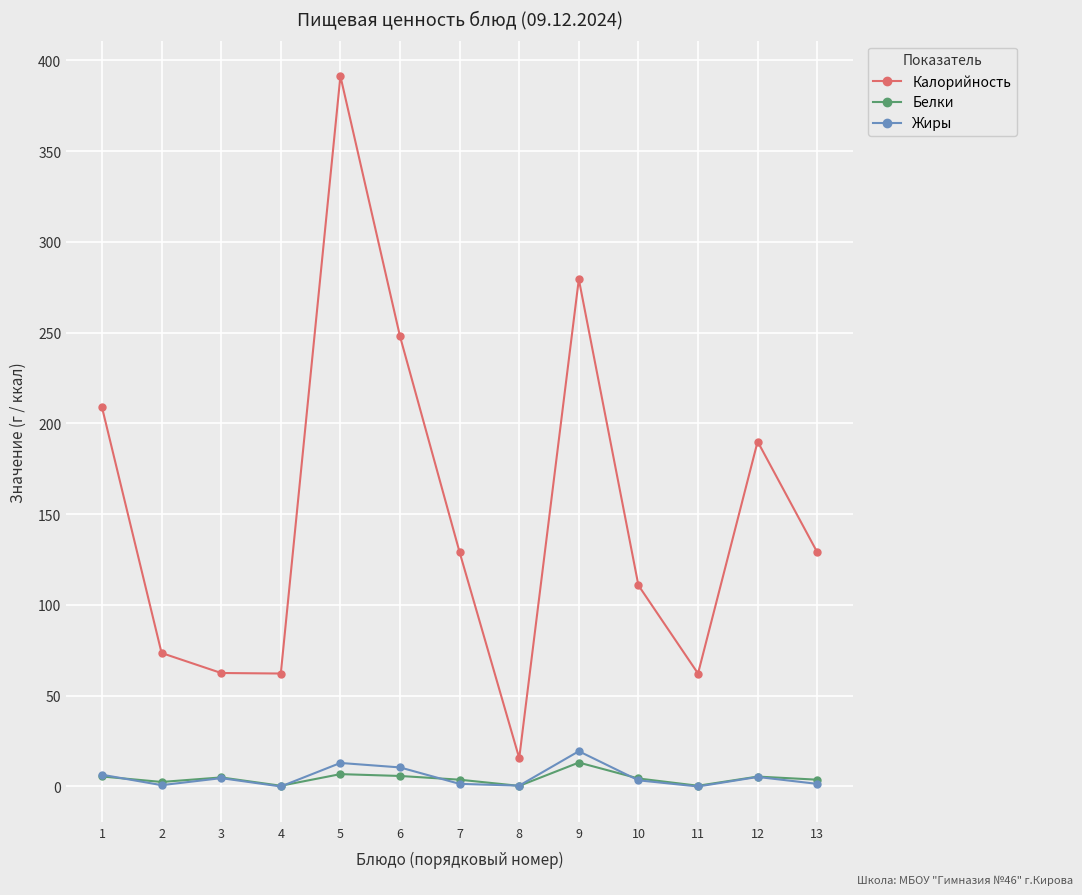

Which series has the widest spread of values?

Калорийность